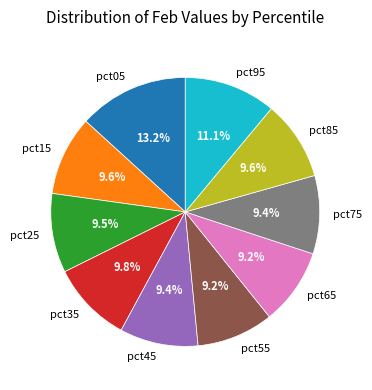

What percentage is the pct85 slice, to the nearest percent?

10%